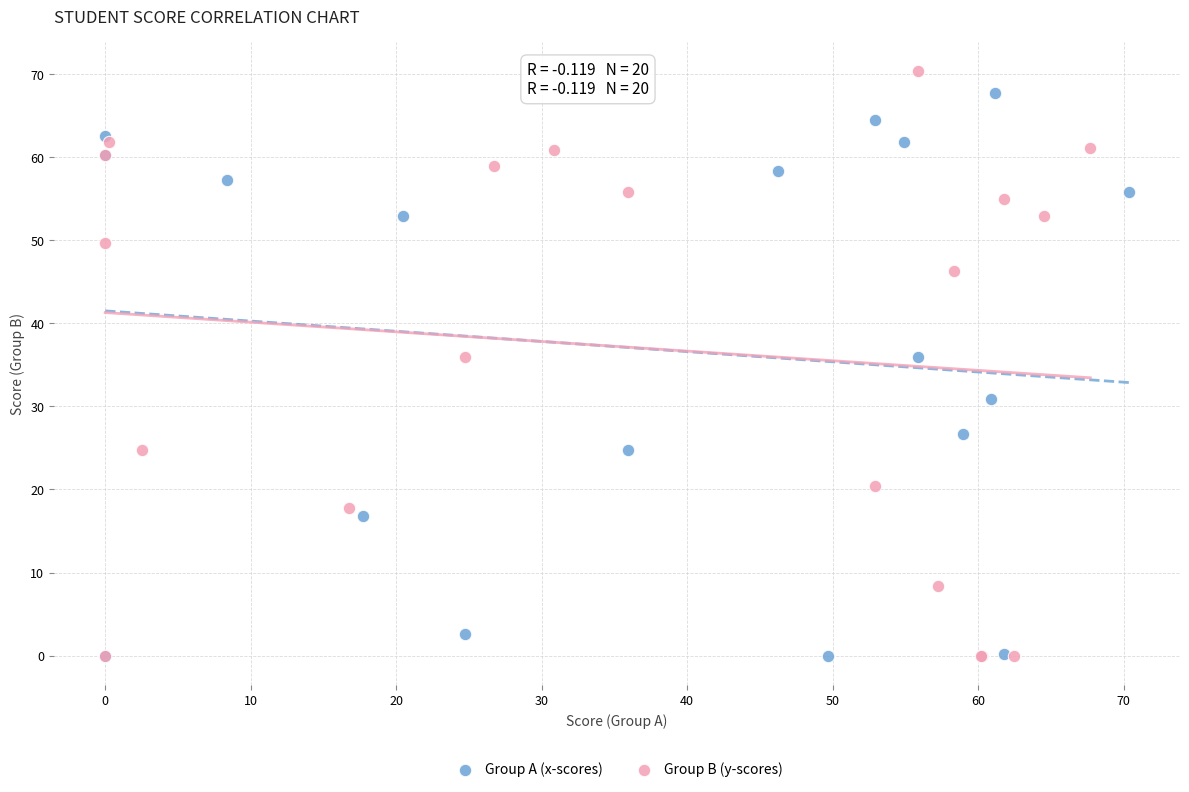

Which series reaches the maximum Y coordinate?

Group B (y-scores)